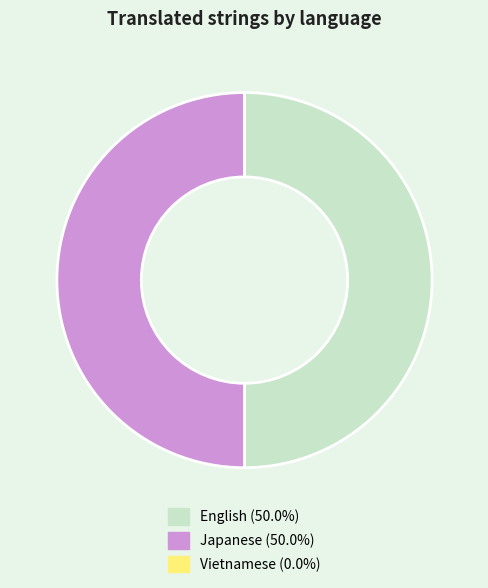

Combined, do English and Japanese account for over 50%?

Yes